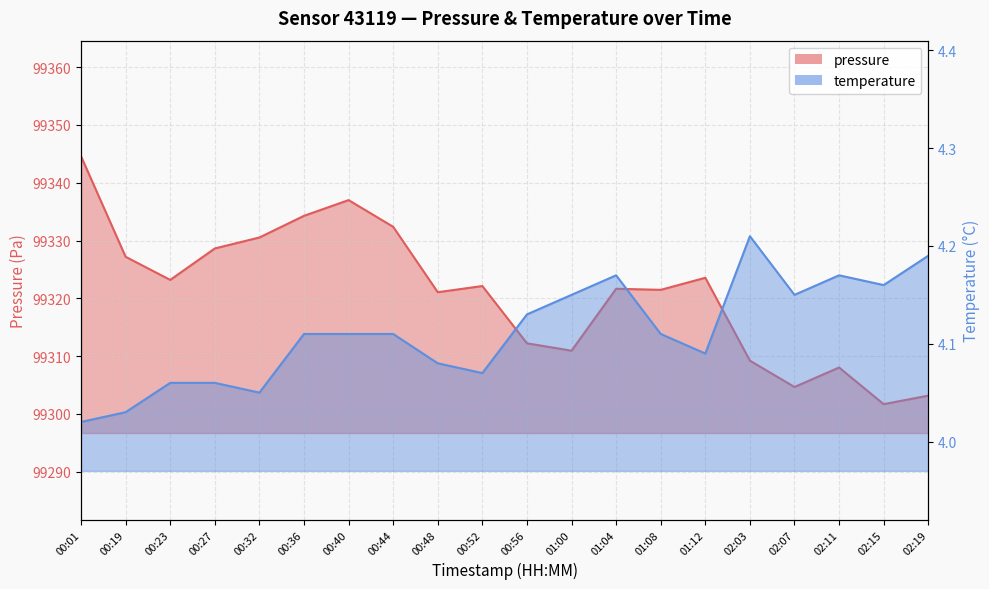

Where is the first local minimum for pressure?

00:23